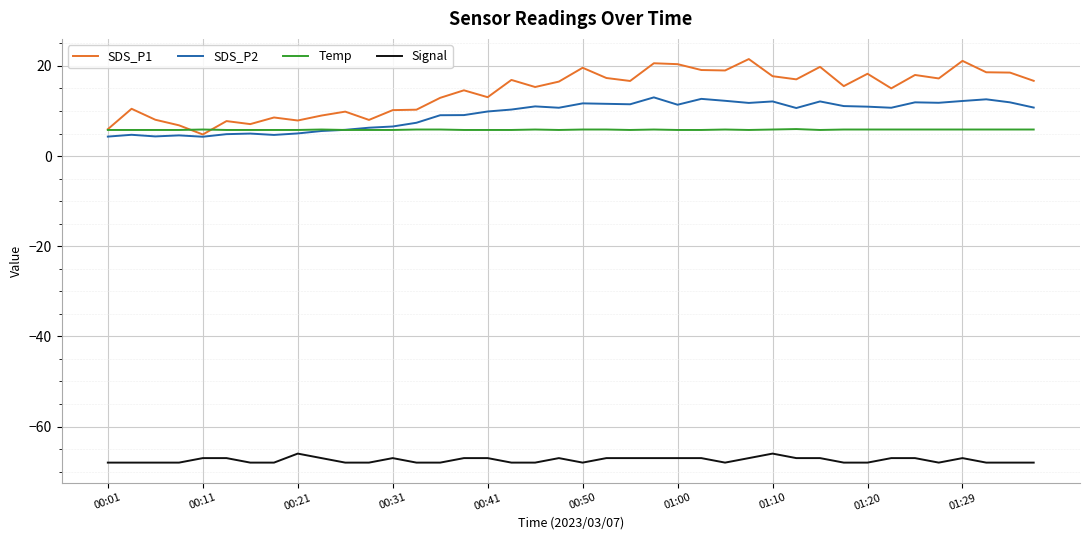

Which series has the largest range (max minus min)?

SDS_P1